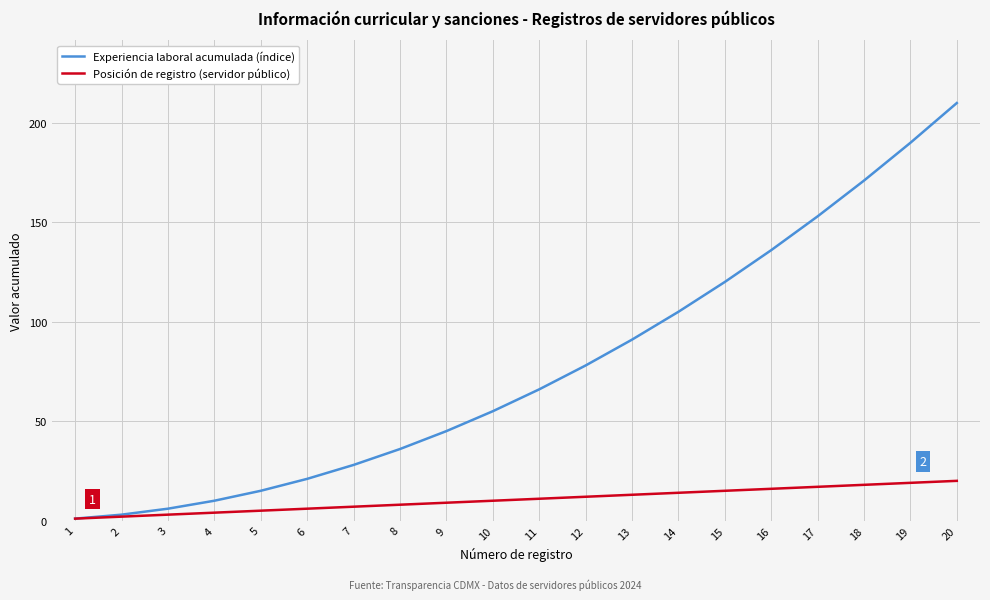

Is it true that Posición de registro (servidor público) equals 28 at 18?

False